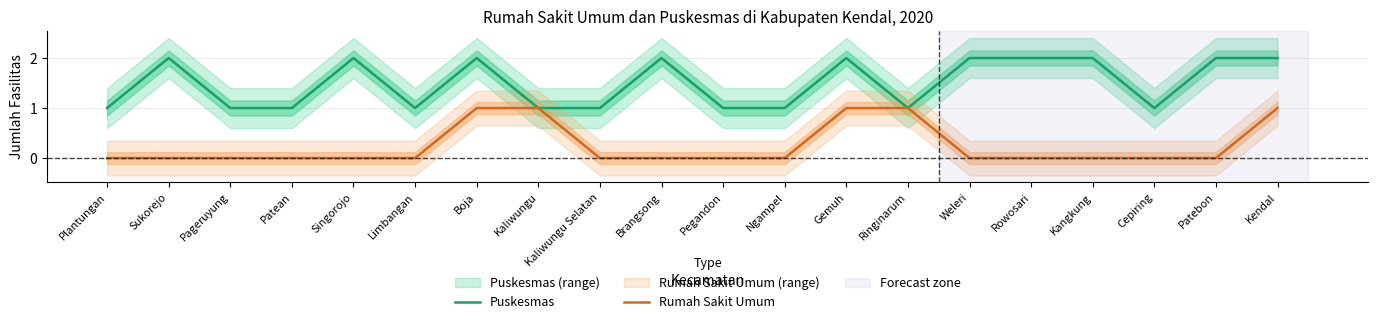

True or false: Puskesmas has a value of 3 at Rowosari.

False